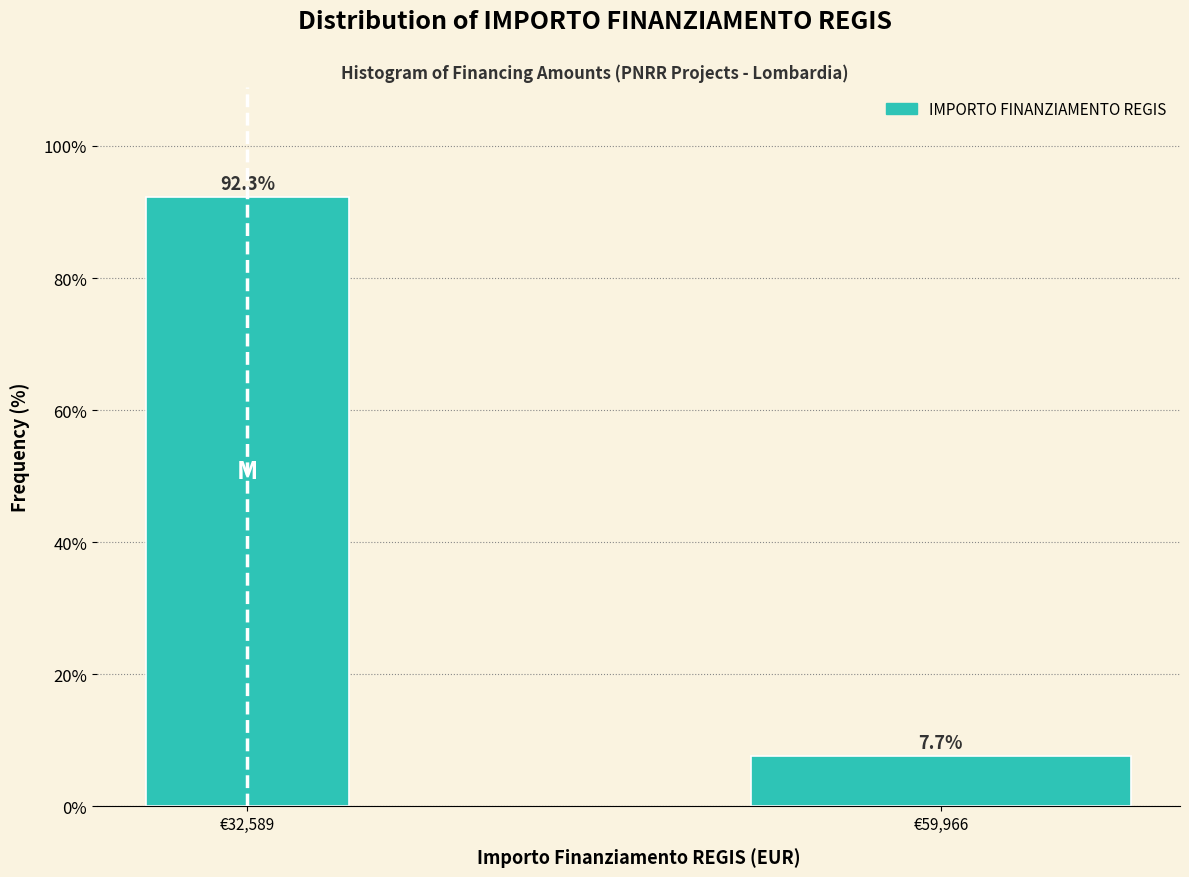

Reading left to right, list all the values displayed in this chart.

92.3	7.7